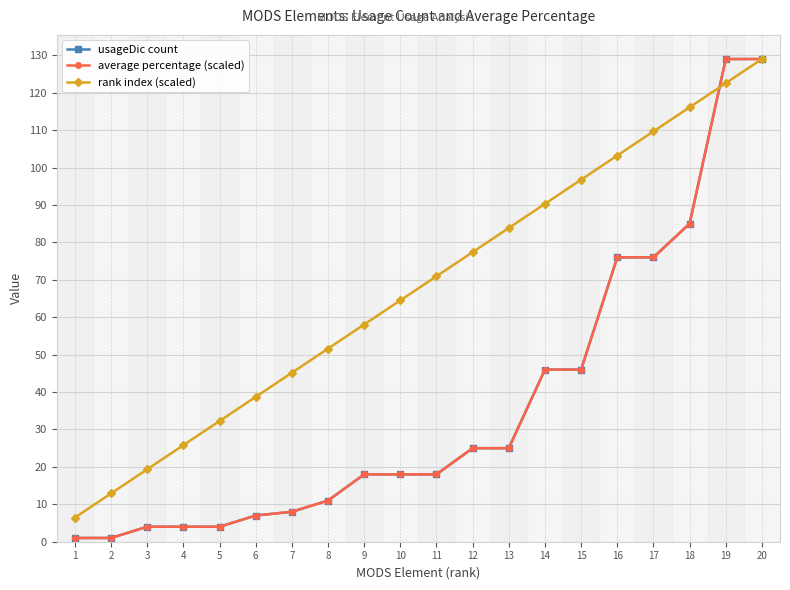

At which label does average percentage (scaled) reach its minimum?

1